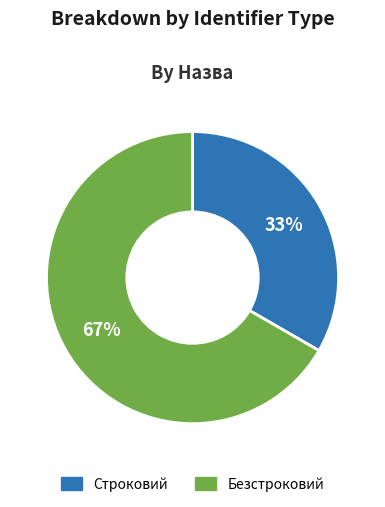

Is Безстроковий the majority of the pie?

Yes